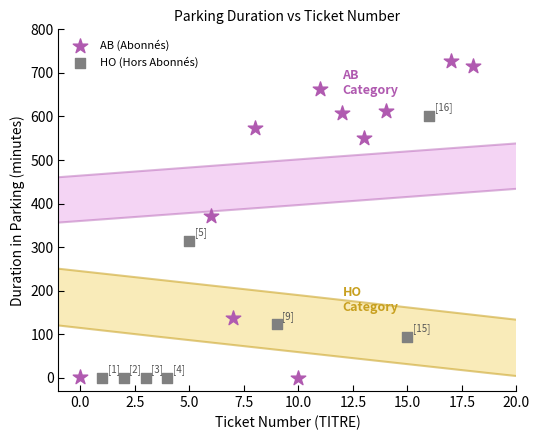

Which series reaches the maximum Y coordinate?

AB (Abonnés)